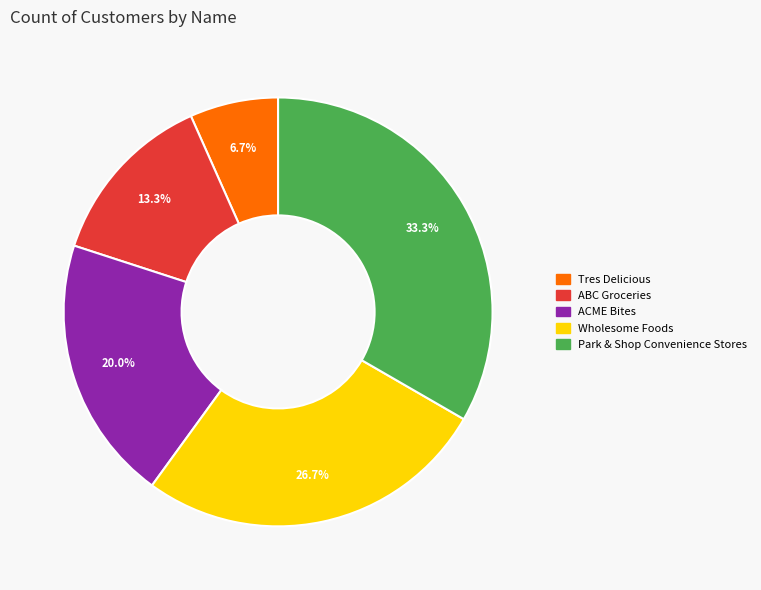

What is the largest slice in the pie chart?

Park & Shop Convenience Stores